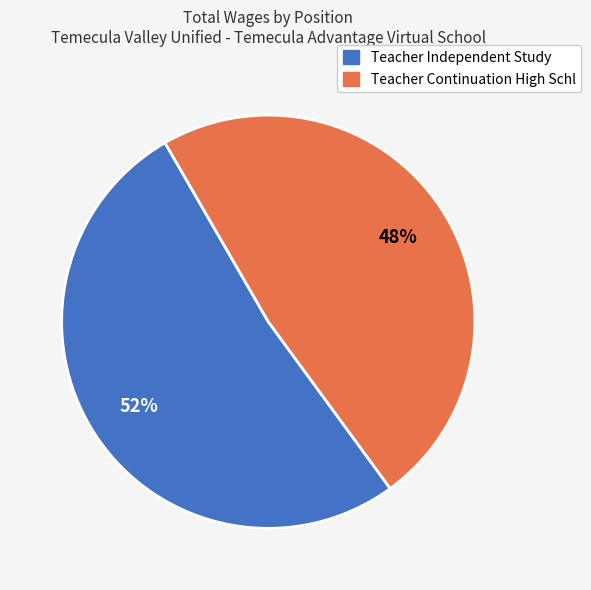

To the nearest percent, what is the average slice percentage?

50%